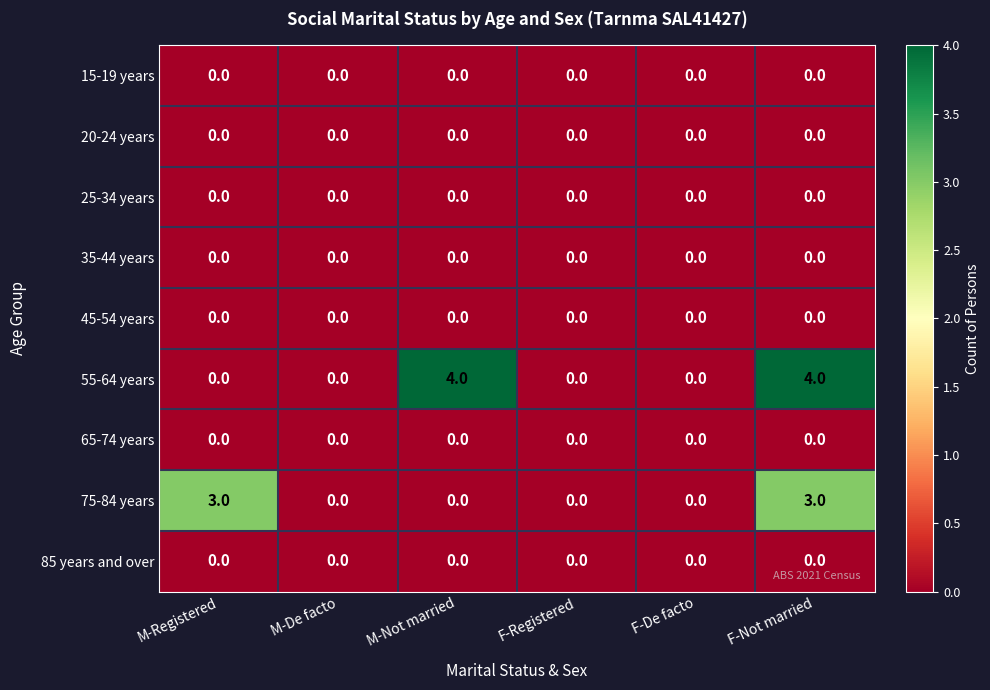

Which series has the largest total across all categories?

55-64 years